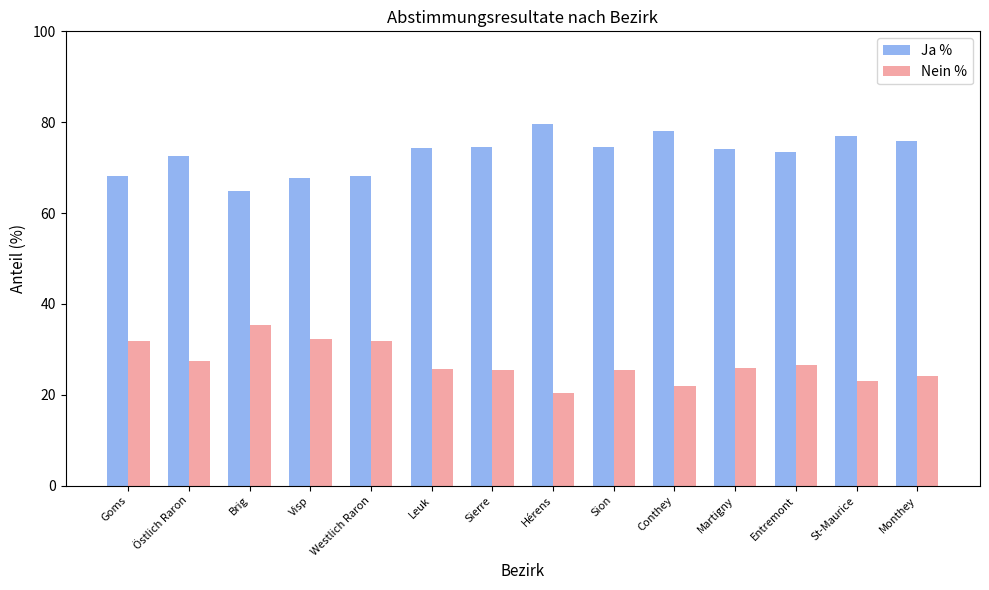

What is the total value across all series at Hérens?

100.0